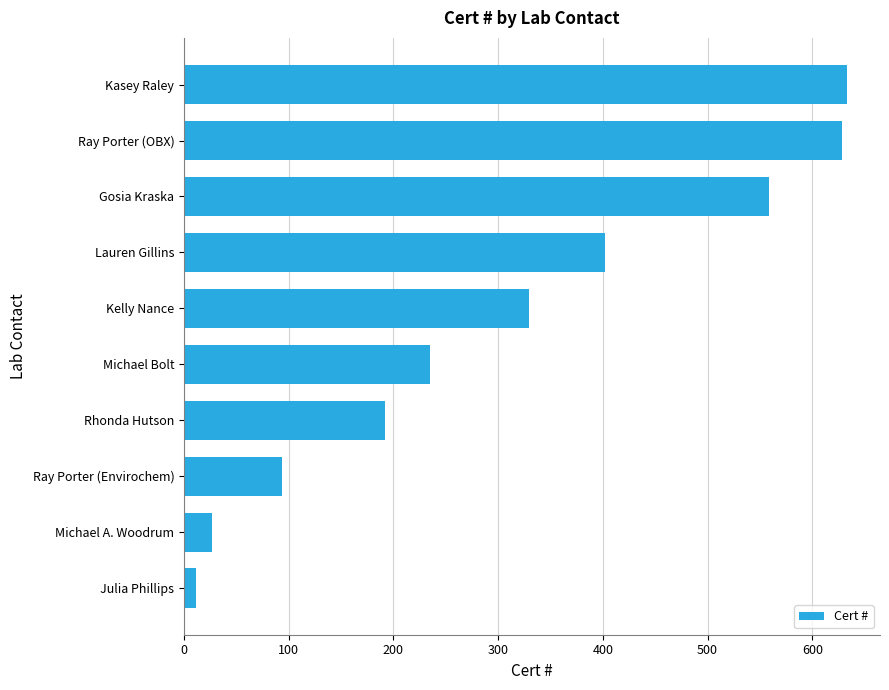

What is the approximate value at Michael A. Woodrum?

27